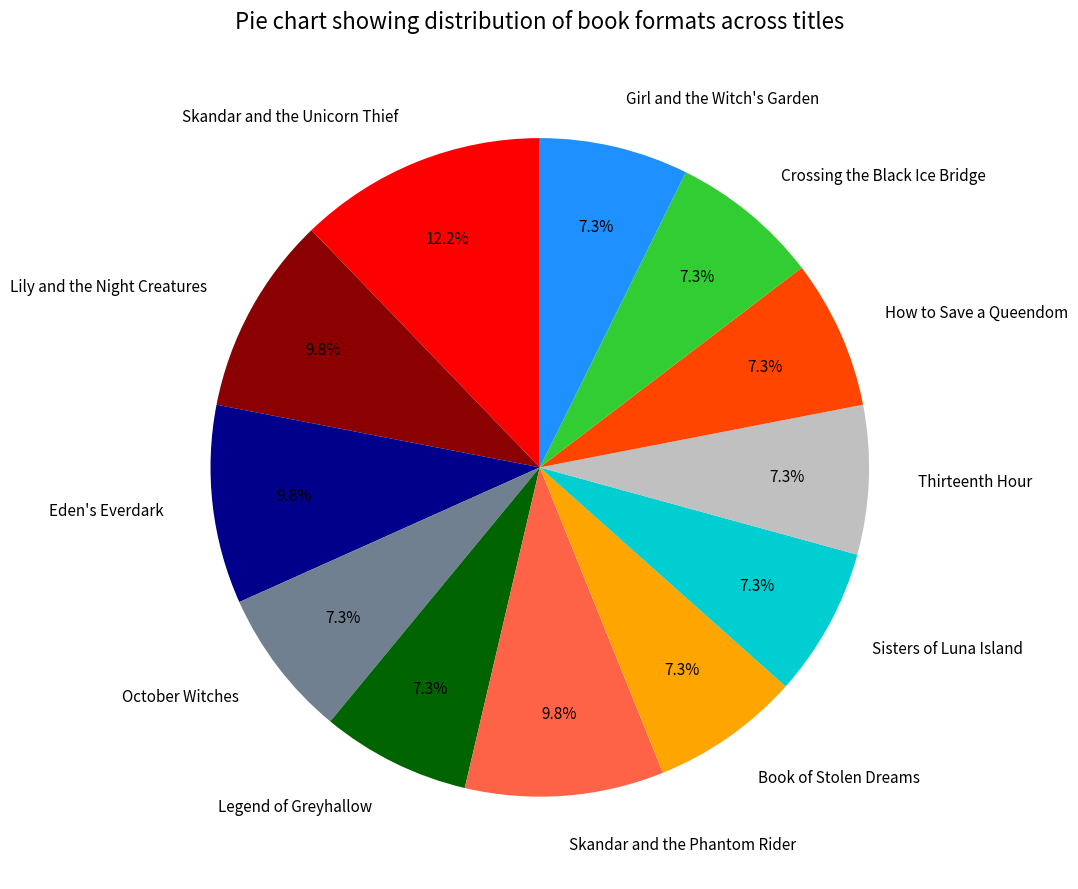

To the nearest percent, what percentage of the pie is Crossing the Black Ice Bridge?

7%